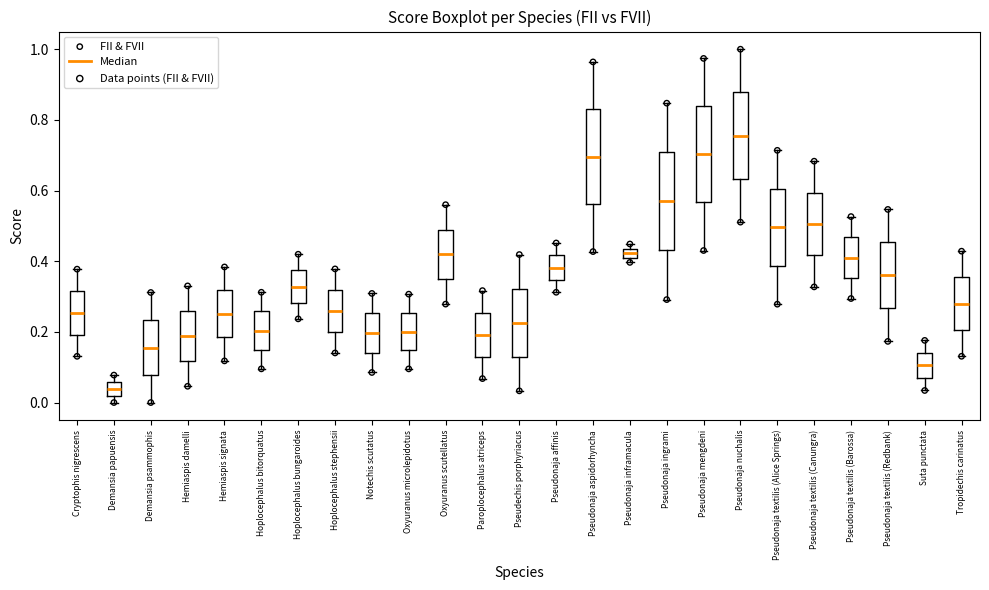

Where does the upper whisker of the box for Hoplocephalus stephensii end on the y-axis? The values are not printed on the chart, so give them approximately, as read against the axis.

0.38